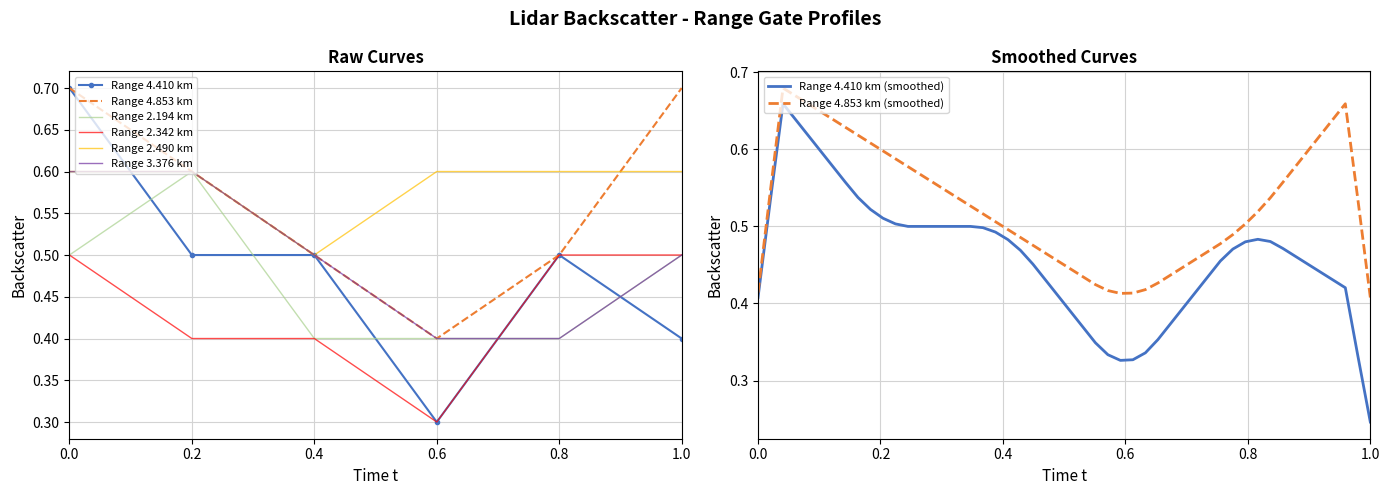

What is the lowest value of the Range 2.490 km series?

0.5